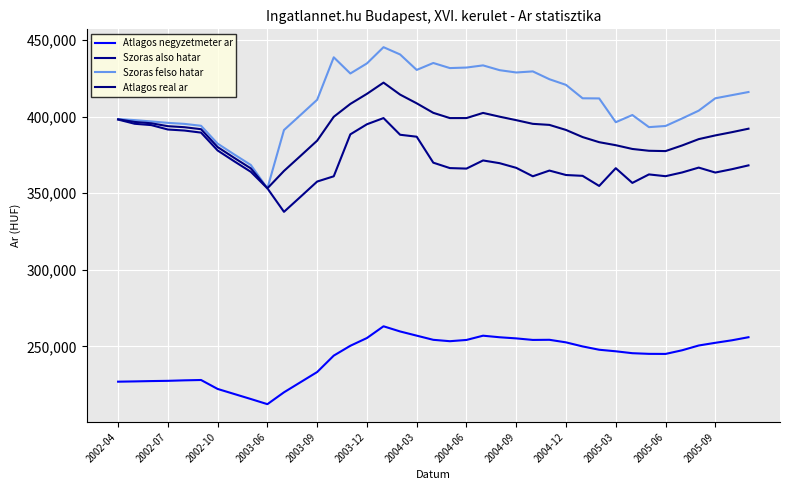

How many lines are shown in the chart?

4